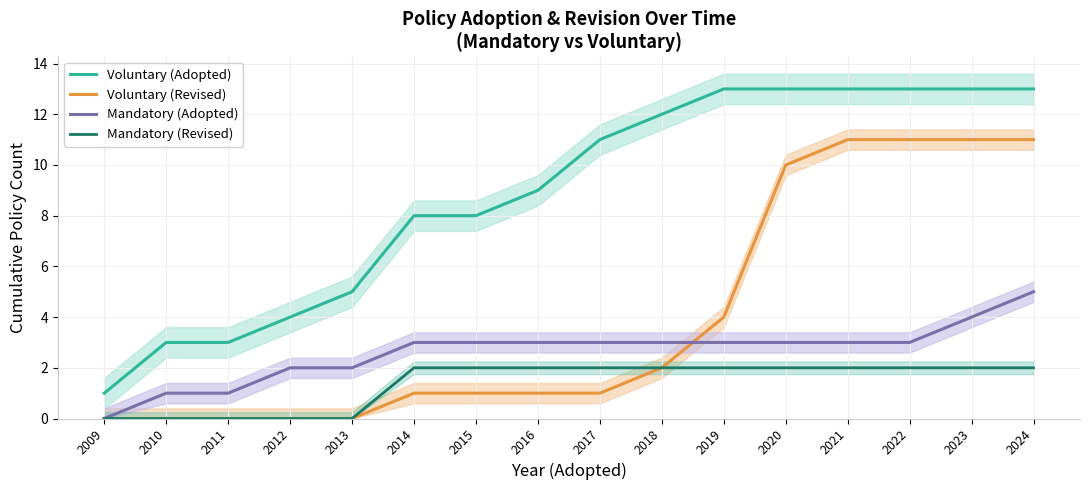

Reading left to right, extract all data points from this chart.

Voluntary (Adopted): 2009=1	2010=3	2011=3	2012=4	2013=5	2014=8	2015=8	2016=9	2017=11	2018=12	2019=13	2020=13	2021=13	2022=13	2023=13	2024=13
Voluntary (Revised): 2009=0	2010=0	2011=0	2012=0	2013=0	2014=1	2015=1	2016=1	2017=1	2018=2	2019=4	2020=10	2021=11	2022=11	2023=11	2024=11
Mandatory (Adopted): 2009=0	2010=1	2011=1	2012=2	2013=2	2014=3	2015=3	2016=3	2017=3	2018=3	2019=3	2020=3	2021=3	2022=3	2023=4	2024=5
Mandatory (Revised): 2009=0	2010=0	2011=0	2012=0	2013=0	2014=2	2015=2	2016=2	2017=2	2018=2	2019=2	2020=2	2021=2	2022=2	2023=2	2024=2